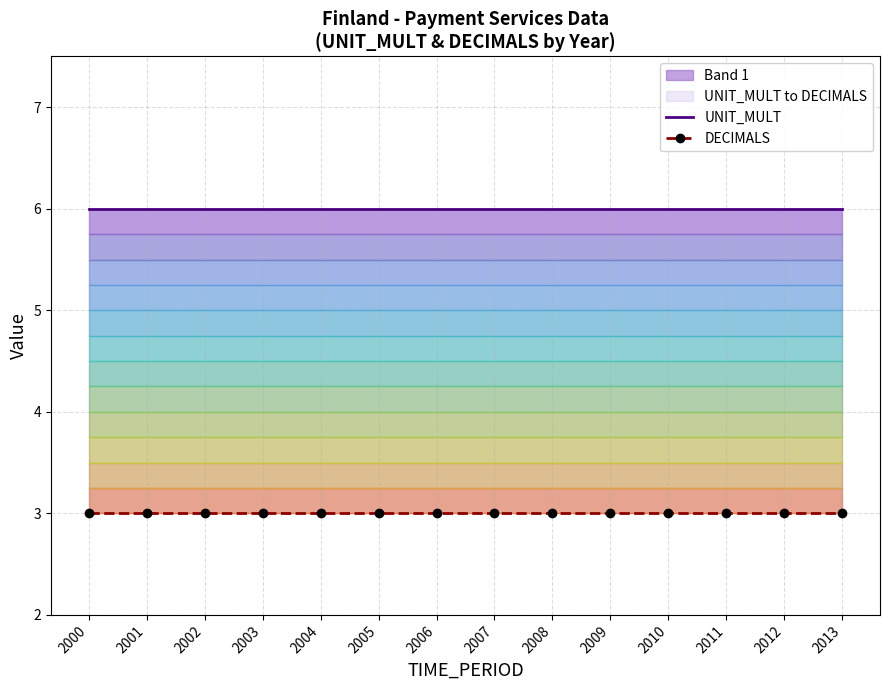

True or false: DECIMALS and UNIT_MULT intersect in this chart.

False